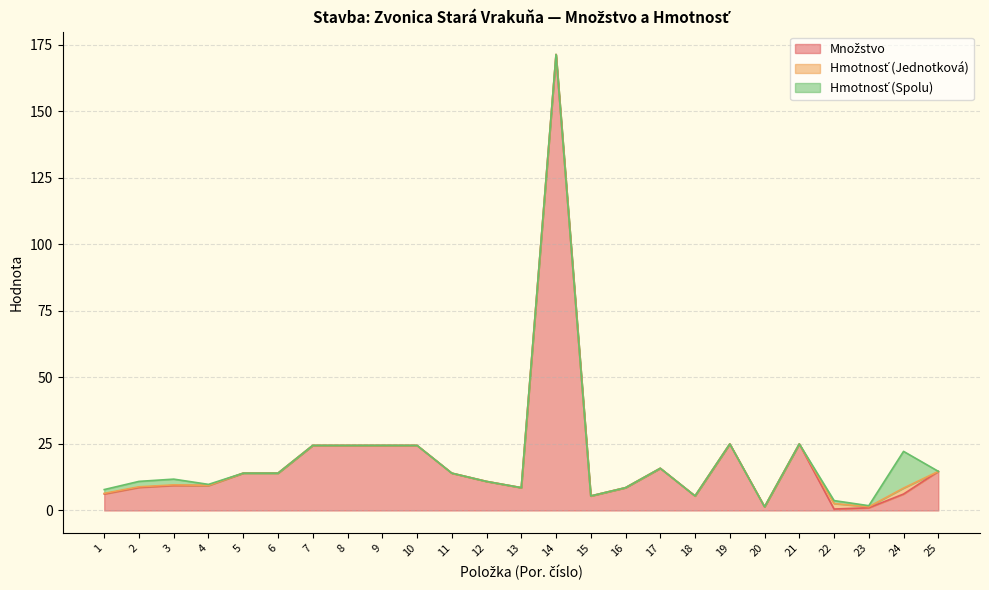

Is the value of Množstvo at 21 greater than the value of Hmotnosť (Jednotková) at 9?

Yes